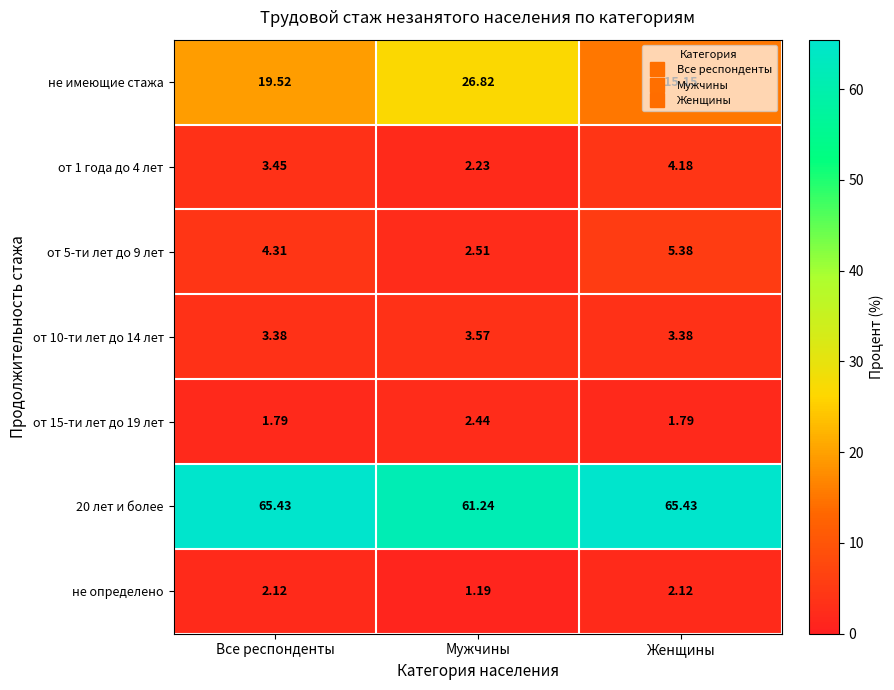

Which series changed the most between Все респонденты and Мужчины?

не имеющие стажа